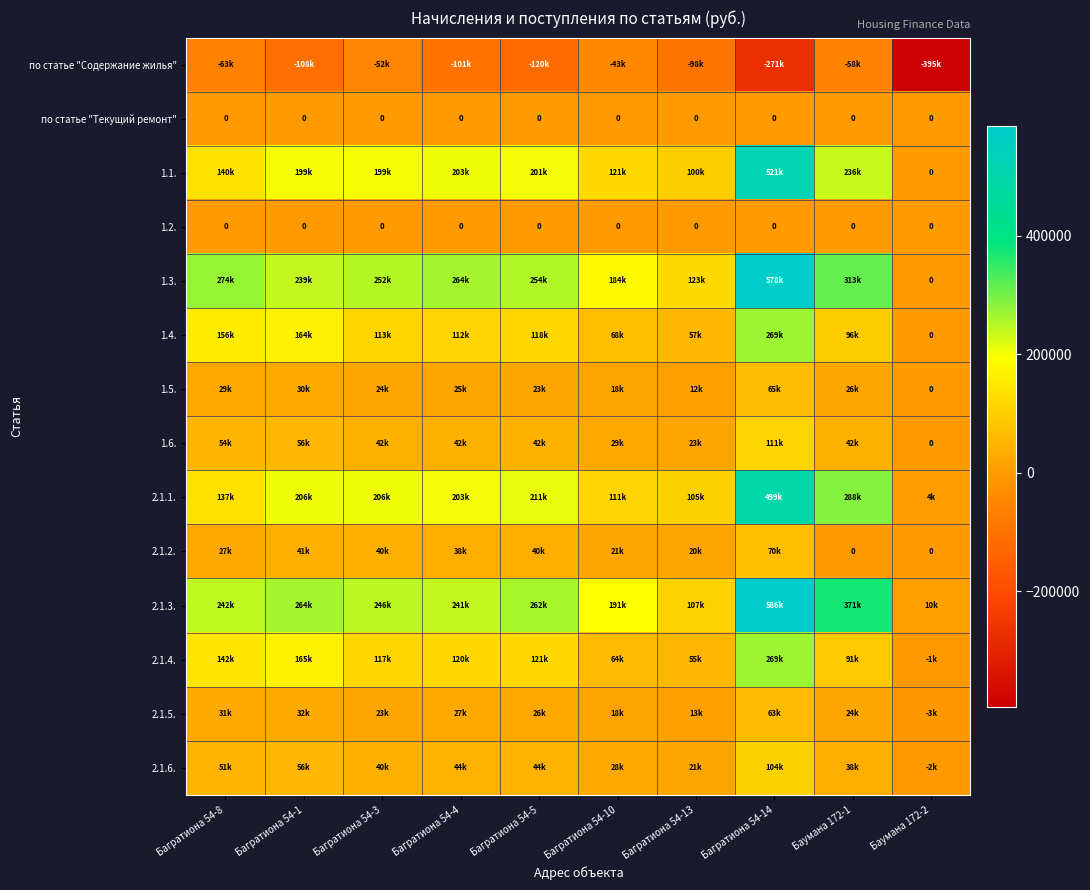

What is the difference between the 1.6. values at Багратиона 54-8 and Багратиона 54-10?

24761.3